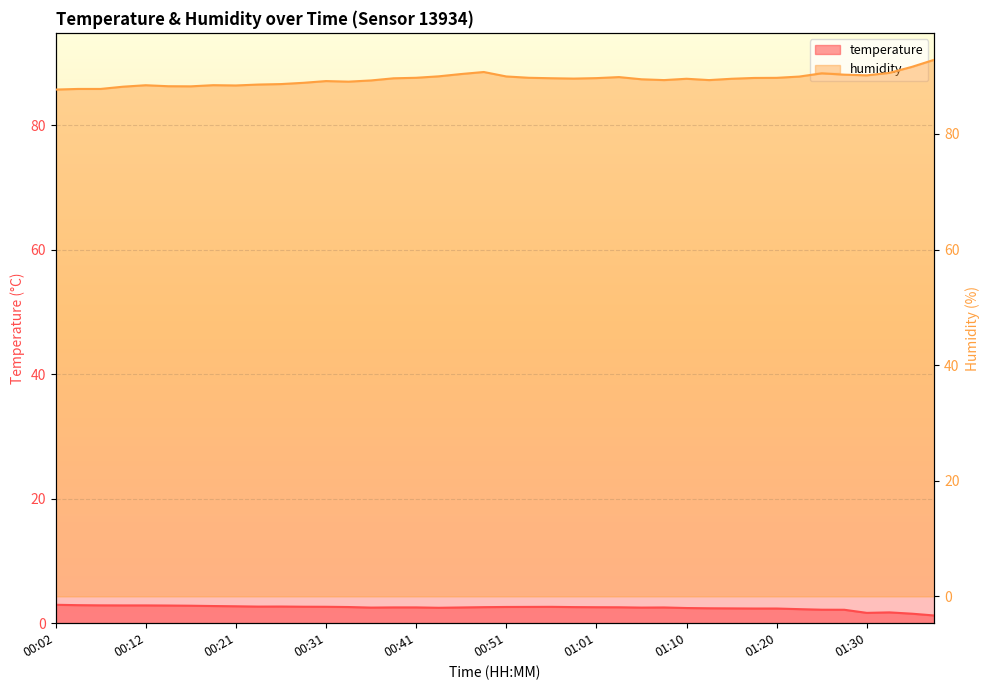

True or false: humidity and temperature cross at least once.

False